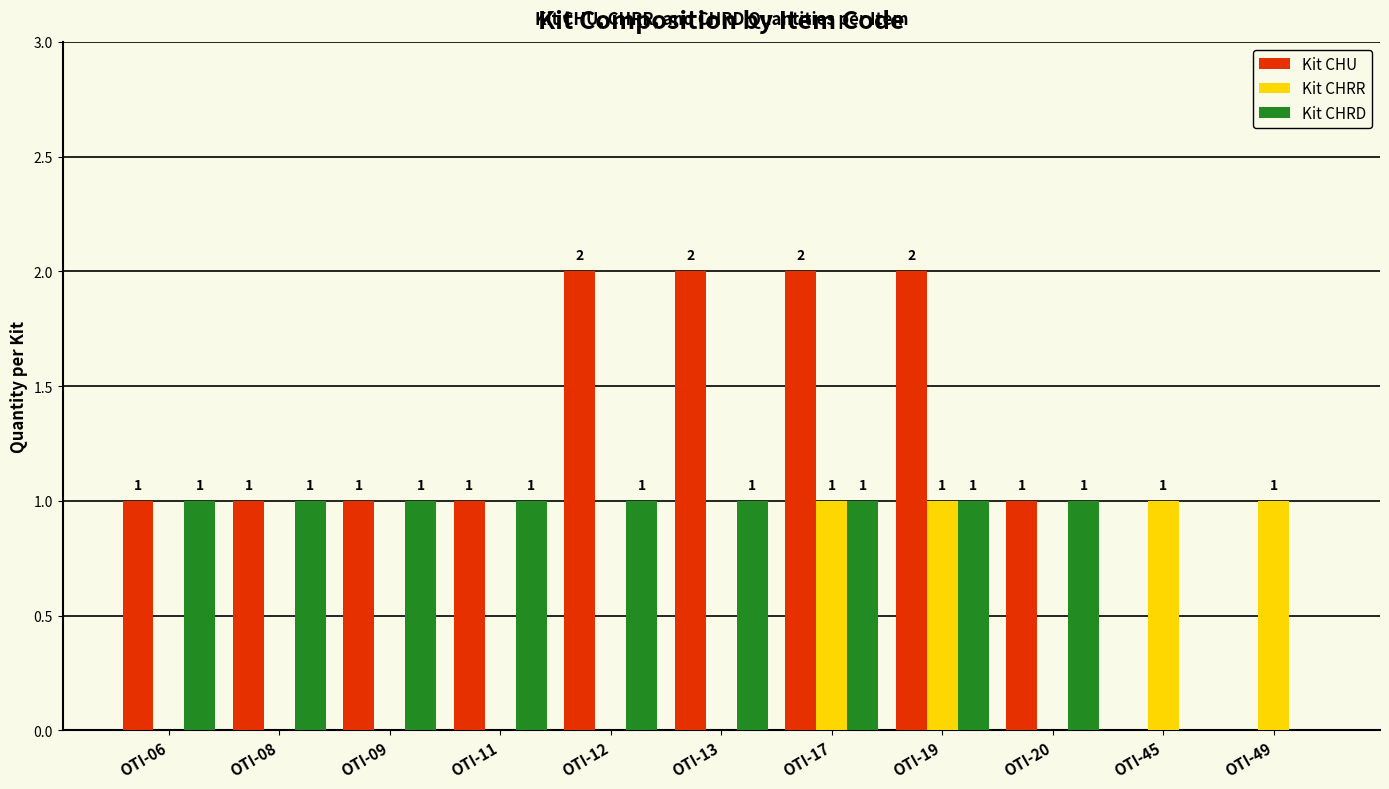

The value of Kit CHU at OTI-06 is 1. True or false?

True